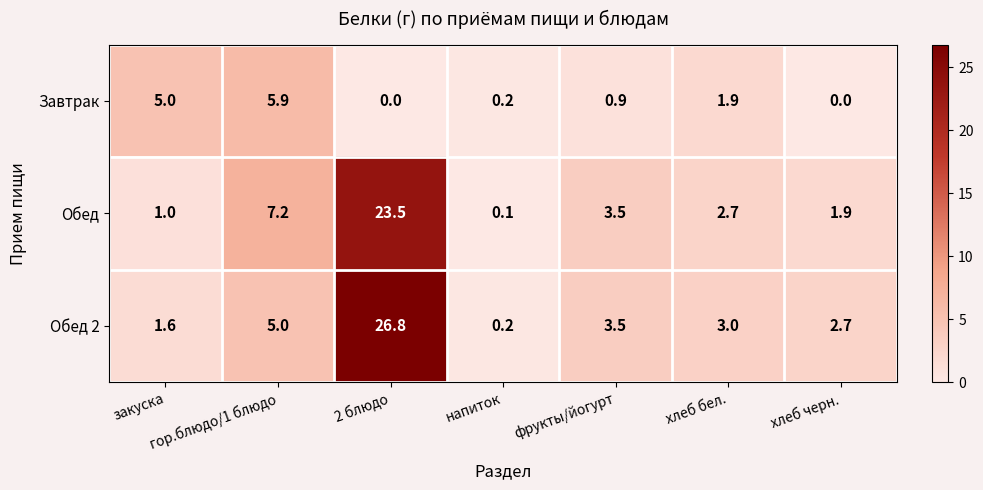

Which series has the largest range (max minus min)?

Обед 2